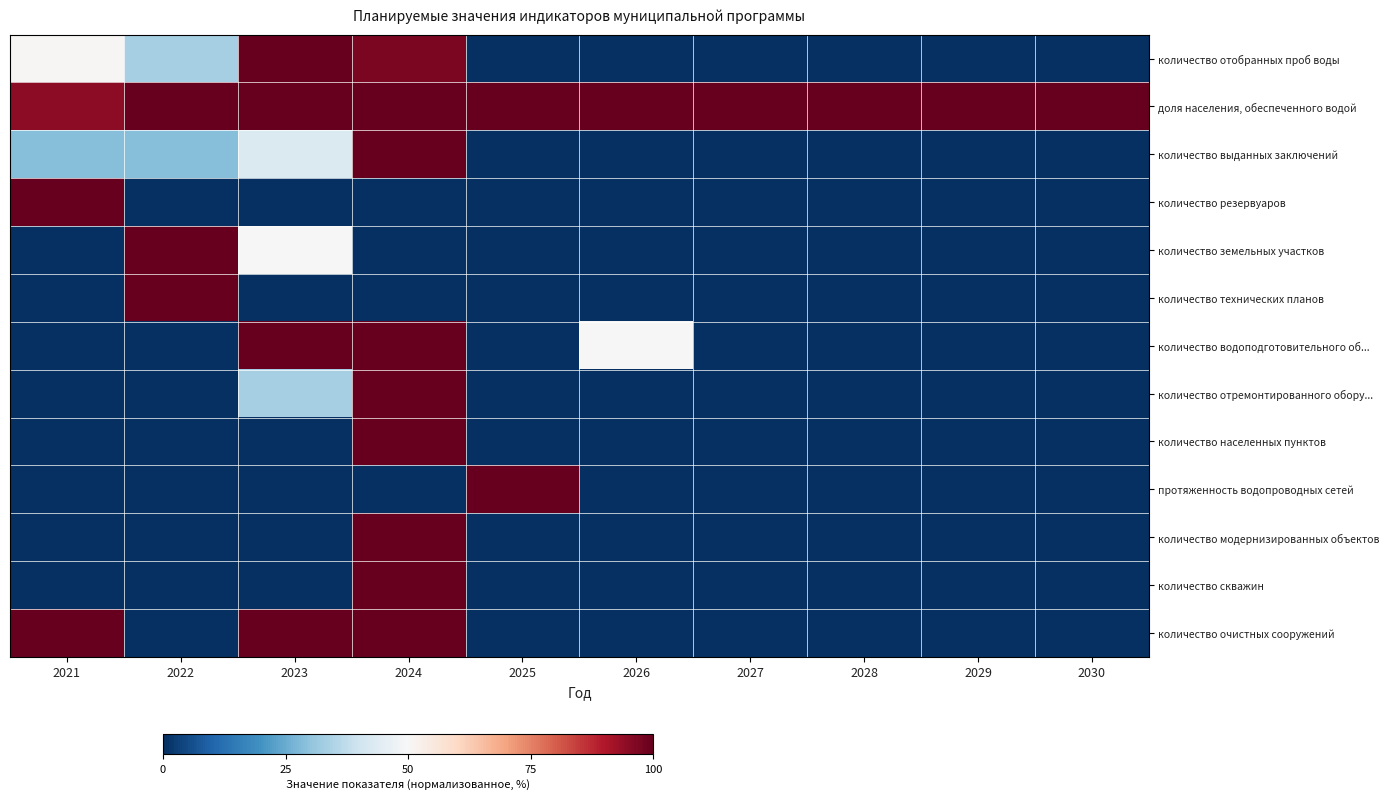

Which series changed the most between 2025 and 2026?

протяженность водопроводных сетей